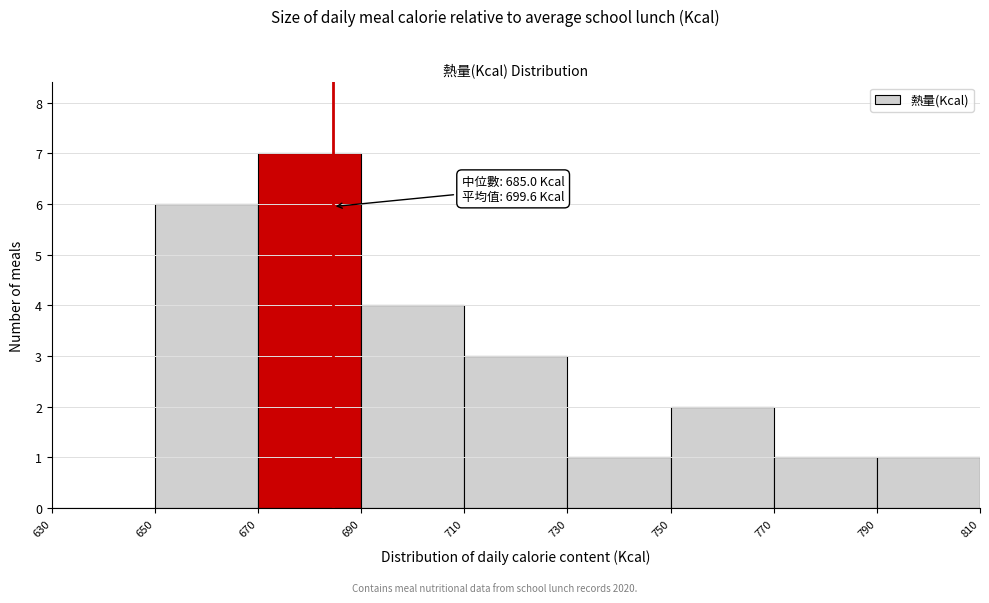

Over which range of the x-axis is the bar tallest?

670 to 690